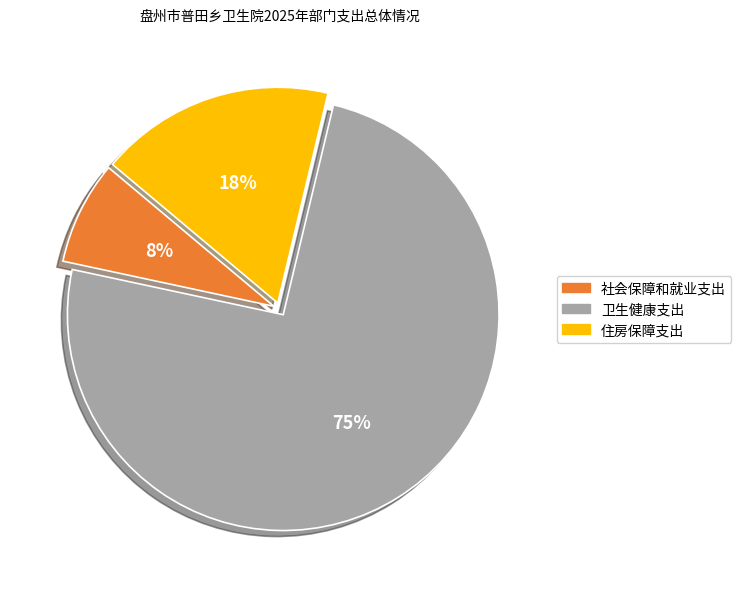

To the nearest percent, what percentage of the pie is 社会保障和就业支出?

8%